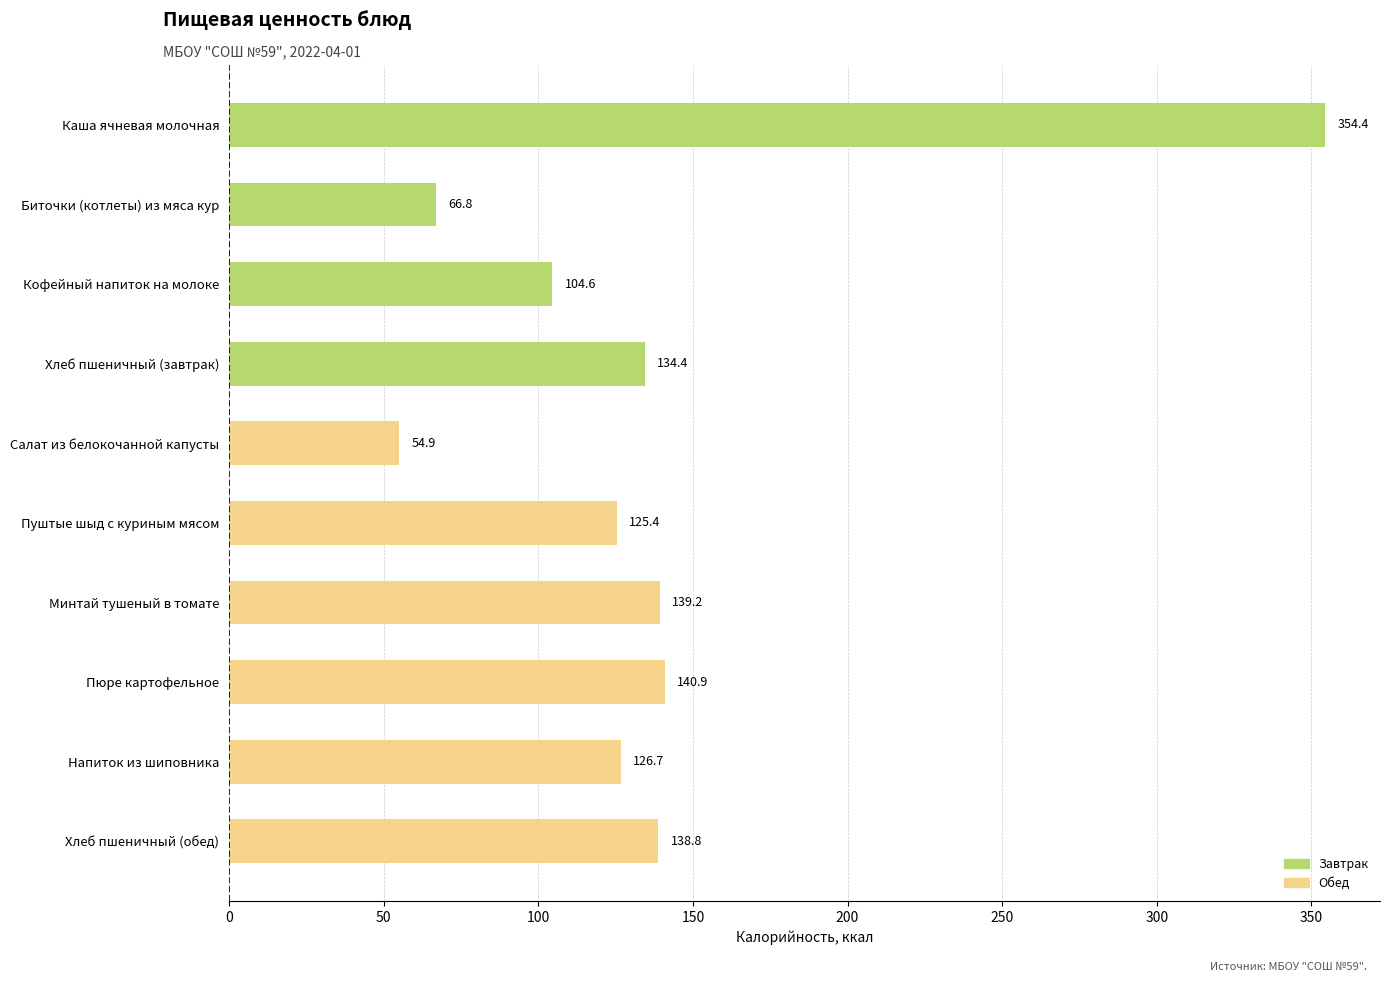

What is the label of the 10th bar from the top?

Хлеб пшеничный (обед)